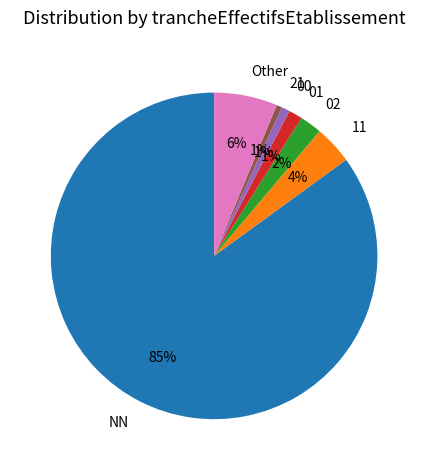

Does 21 represent more than half of the total?

No